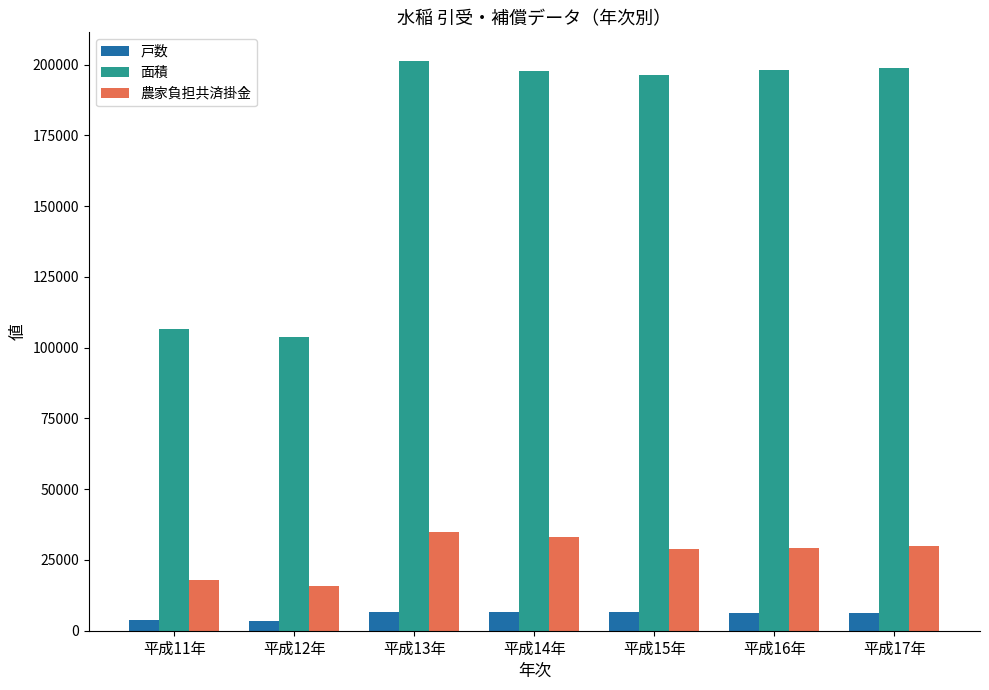

What is the difference between the 面積 values at 平成15年 and 平成11年?

89630